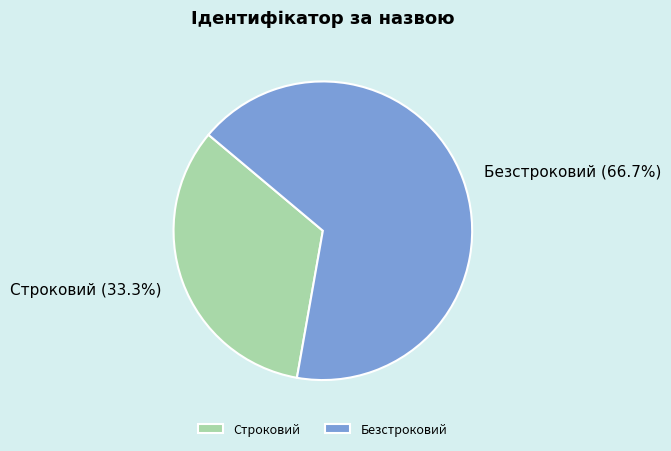

What percentage is NOT represented by Безстроковий?

33.3%